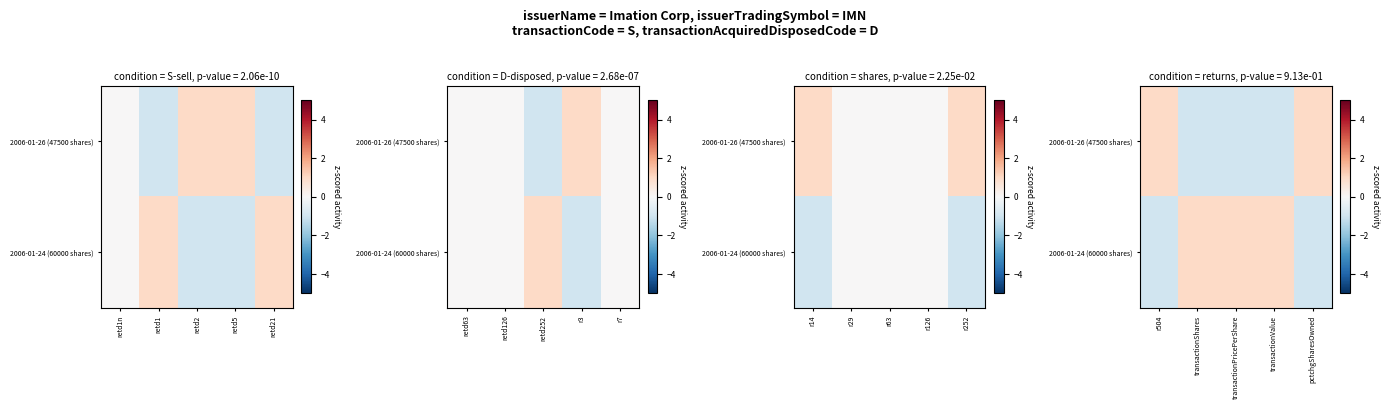

How many data points in 2006-01-26 (47500 shares) are above -1?

2